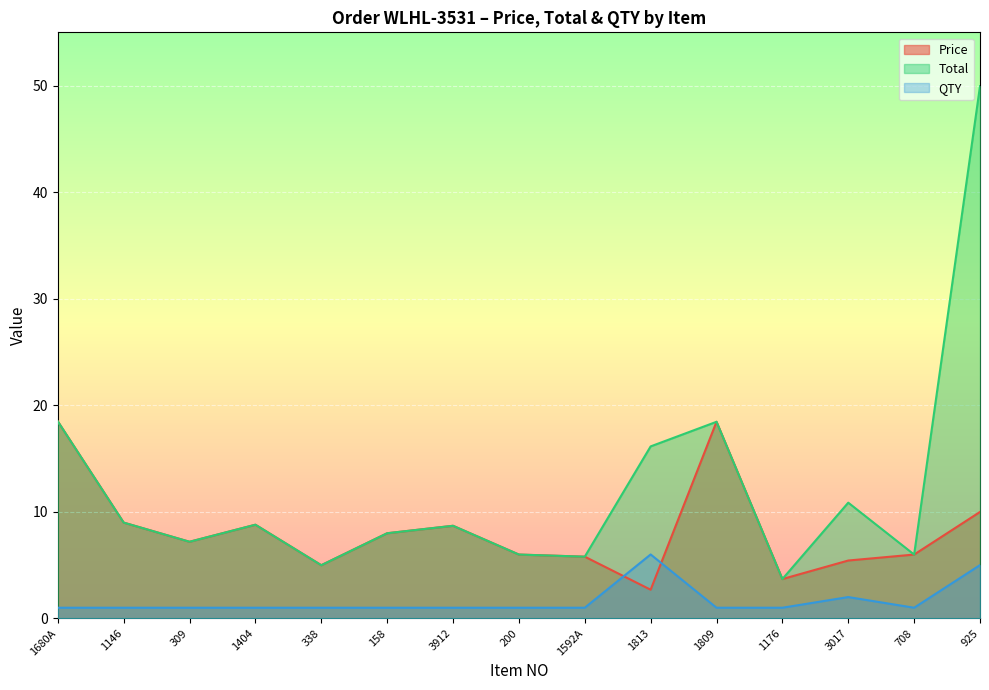

Which series has the largest total across all categories?

Total